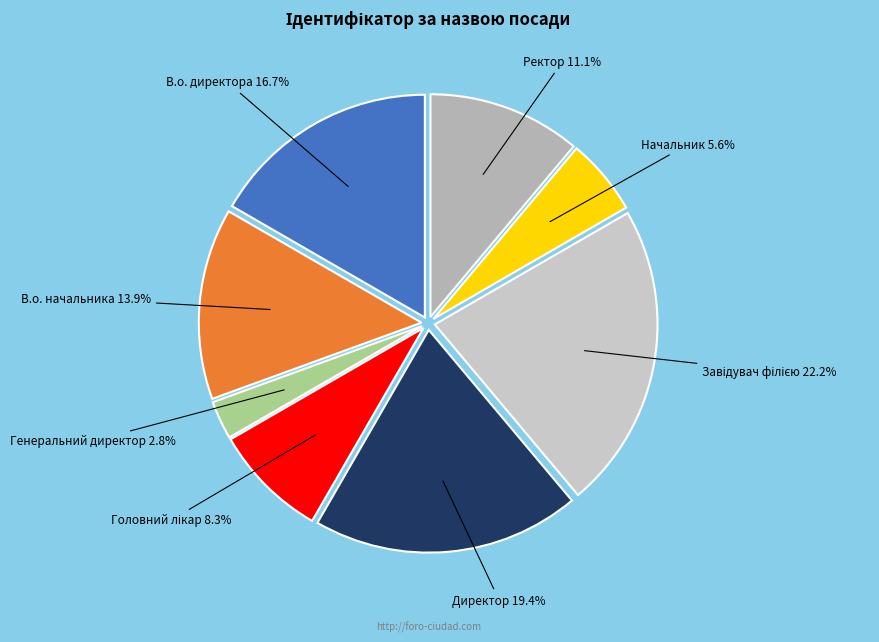

Count the number of slices in the pie.

8